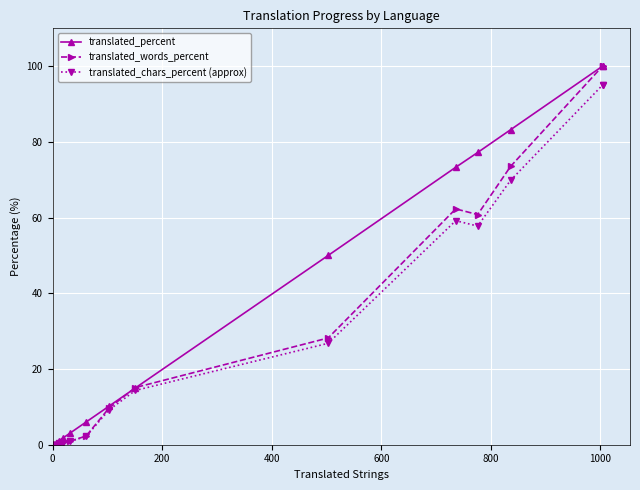

What is the maximum value for translated_words_percent?

100.0